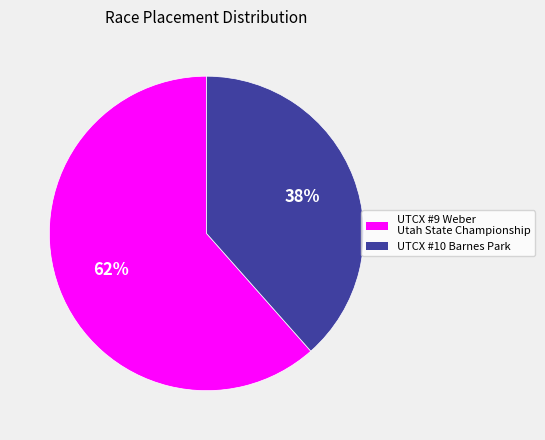

How many segments does this pie chart have?

2